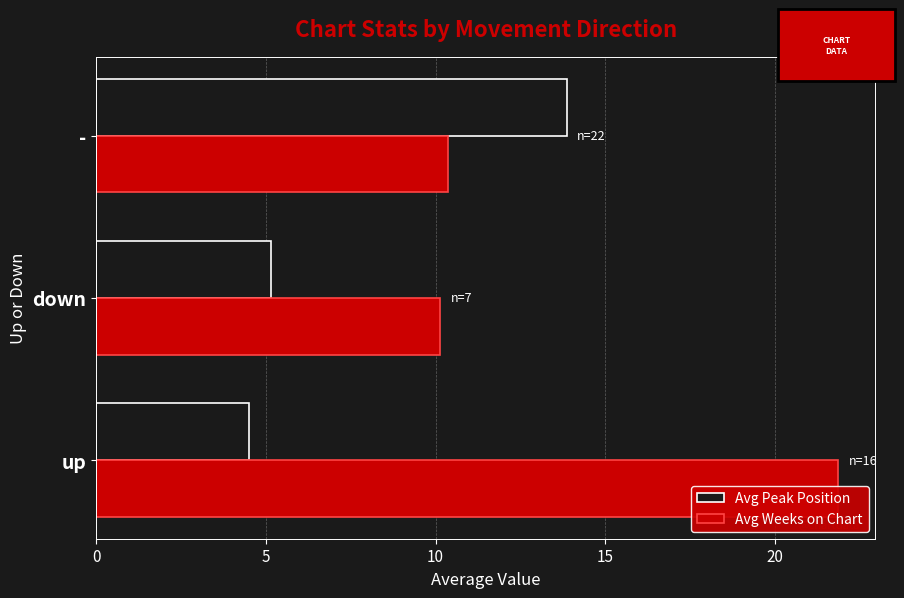

What is the difference between the second highest and minimum values in the Avg Weeks on Chart series?

0.2